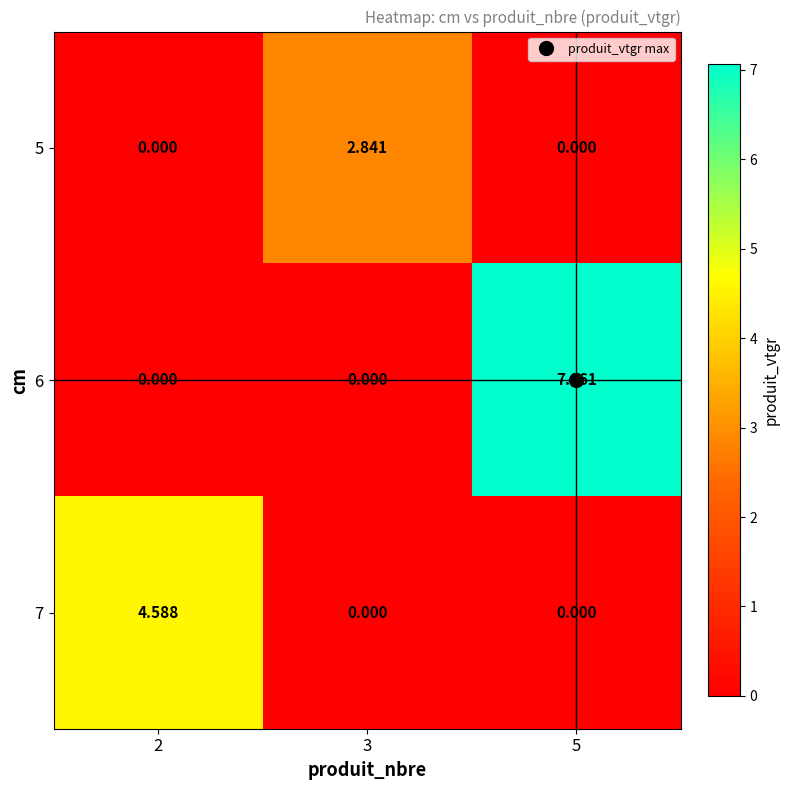

Is the value of 5 at 5 greater than the value of 6 at 5?

No